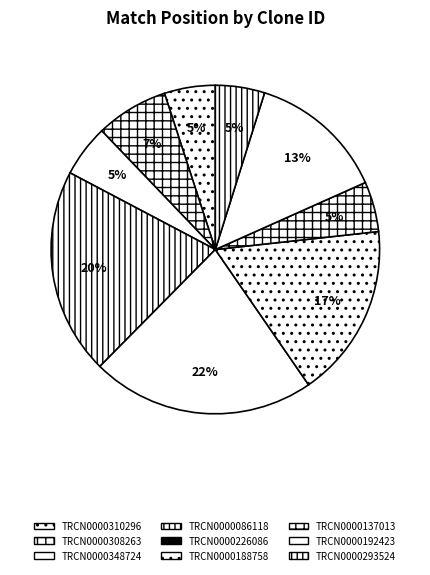

What percentage do TRCN0000188758 and TRCN0000226086 together represent?

39.2%